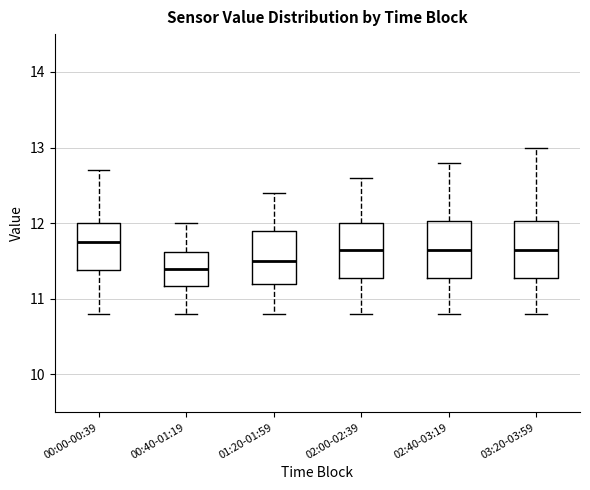

Which box's median line is the highest?

00:00-00:39